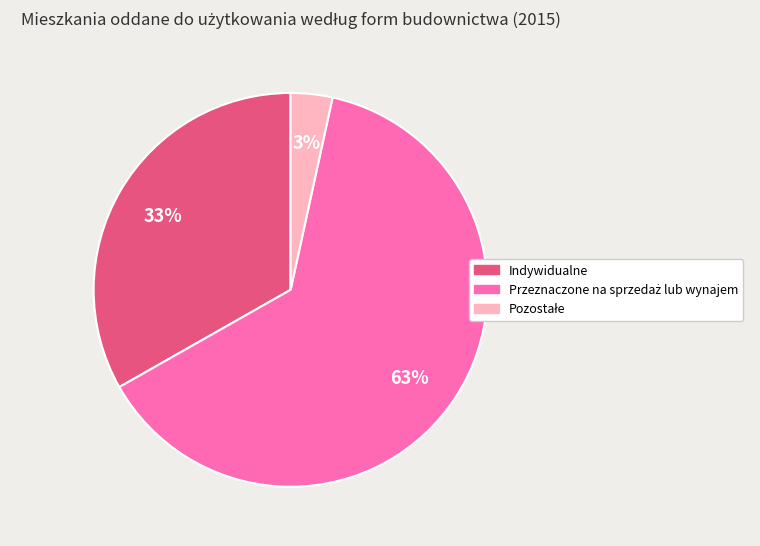

How many slices are in this pie chart?

3